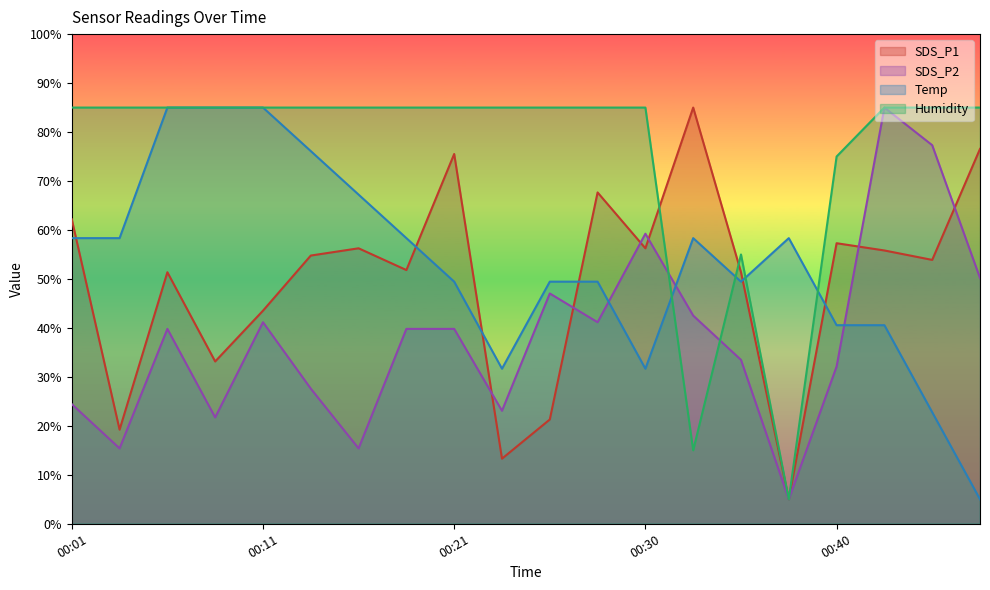

Reading left to right, list all the values displayed in this chart.

SDS_P1: 62.2	19.2	51.4	33.1	43.5	54.8	56.3	51.8	75.5	13.3	21.3	67.7	56.3	85.0	51.4	5.0	57.3	55.8	53.9	76.6
SDS_P2: 24.4	15.4	39.8	21.7	41.2	27.6	15.4	39.8	39.8	23.1	47.0	41.2	59.2	42.5	33.5	5.0	32.1	85.0	77.3	50.2
Temp: 58.3	58.3	85.0	85.0	85.0	76.1	67.2	58.3	49.4	31.7	49.4	49.4	31.7	58.3	49.4	58.3	40.6	40.6	22.8	5.0
Humidity: 85.0	85.0	85.0	85.0	85.0	85.0	85.0	85.0	85.0	85.0	85.0	85.0	85.0	15.0	55.0	5.0	75.0	85.0	85.0	85.0